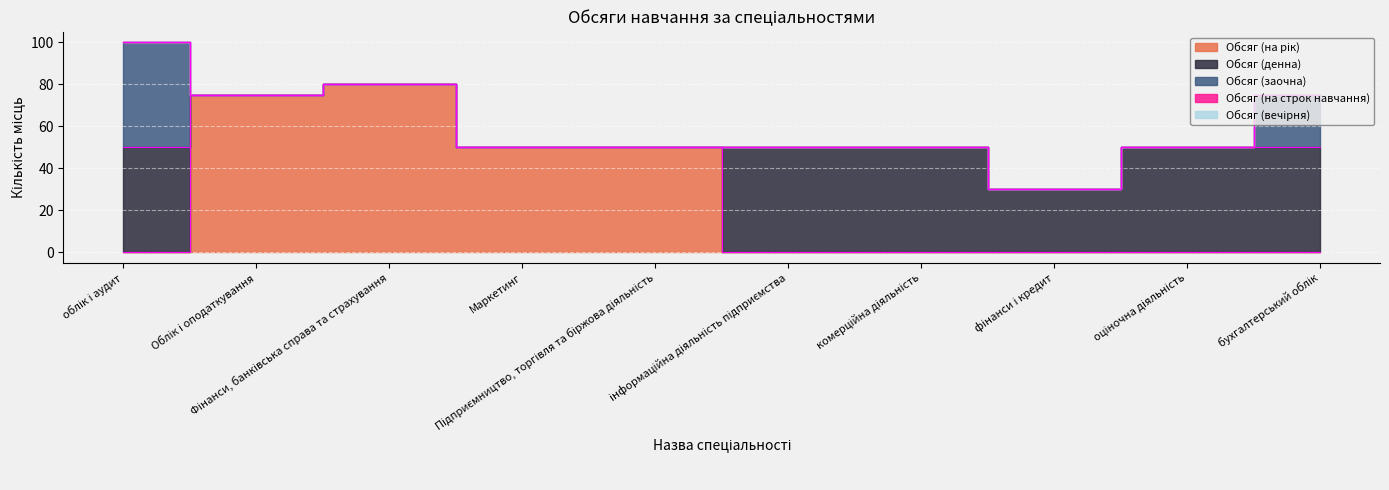

Rank the categories by Обсяг (заочна) value from highest to lowest.

облік і аудит, бухгалтерський облік, Облік і оподаткування, Фінанси, банківська справа та страхування, Маркетинг, Підприємництво, торгівля та біржова діяльність, інформаційна діяльність підприємства, комерційна діяльність, фінанси і кредит, оціночна діяльність